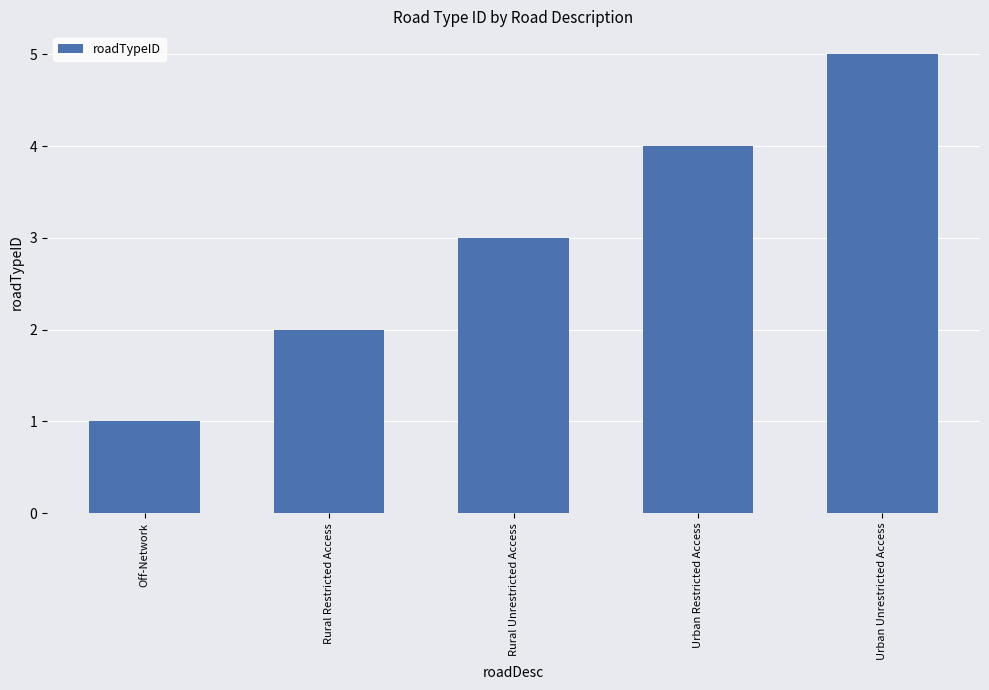

Rank the categories by value from highest to lowest.

Urban Unrestricted Access, Urban Restricted Access, Rural Unrestricted Access, Rural Restricted Access, Off-Network